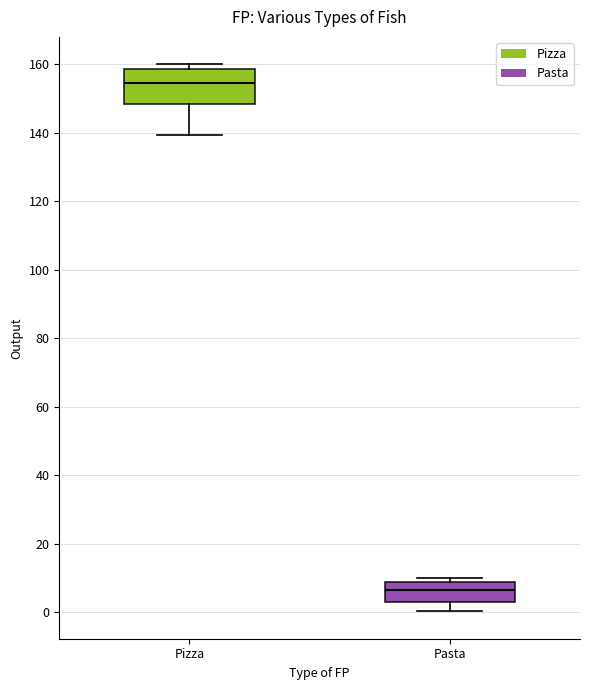

Reading left to right, transcribe this box plot: for each box, give where its median line is, the range the box spans, and where its two whiskers end, as read against the y-axis. The values are not printed on the chart, so give them approximately, as read against the axis.

Pizza: median 154, box 148 to 158, whiskers 140 to 160
Pasta: median 6, box 2 to 8, whiskers 0 to 10